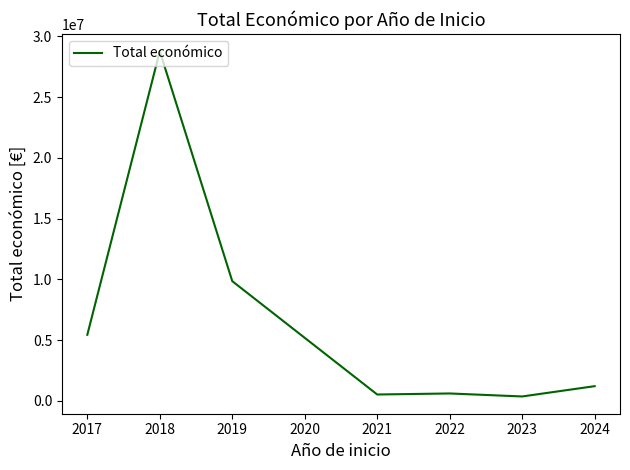

Is it true that the value at 2018 is 51004837?

False